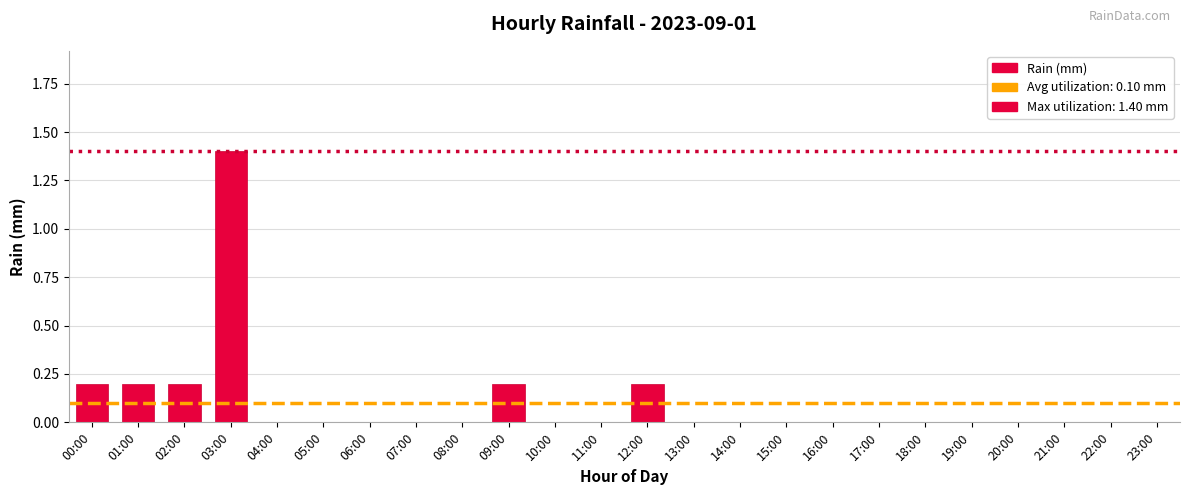

What is the sum of all values?

2.4